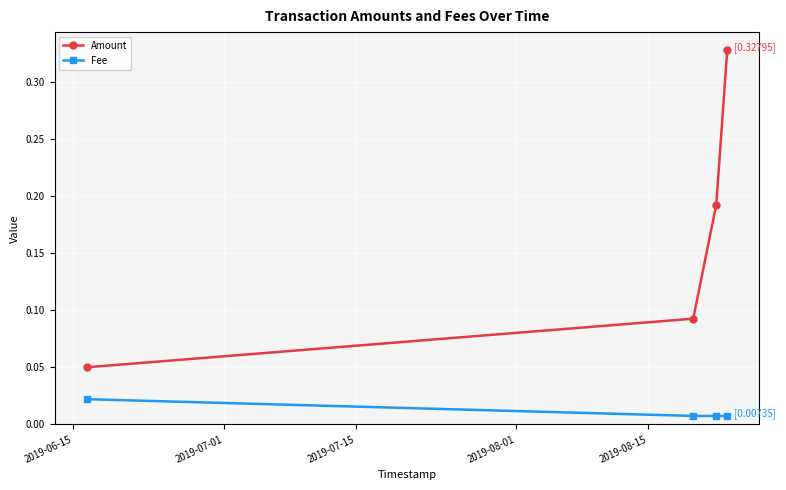

List the series in order of their overall mean, lowest first.

Fee, Amount